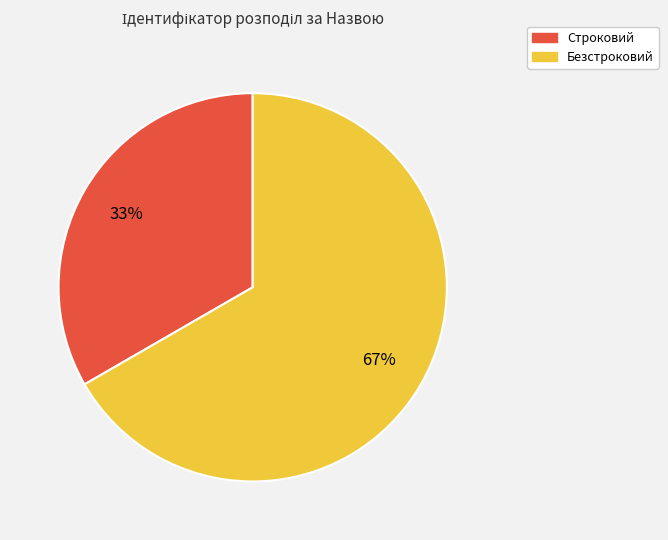

Is there a majority slice in this chart?

Yes